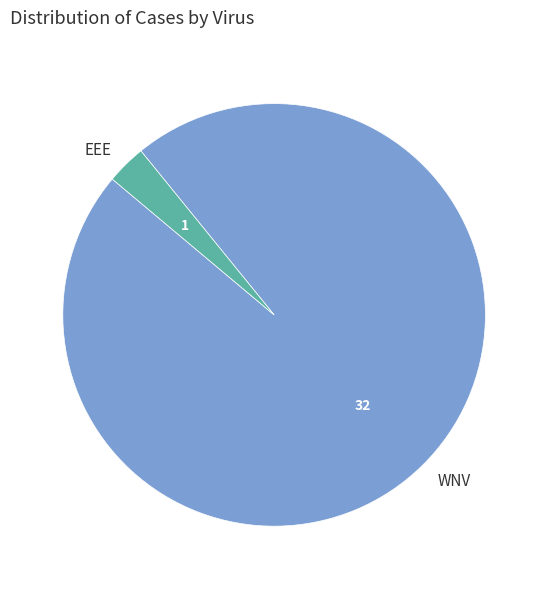

Combined, do WNV and EEE account for over 50%?

Yes